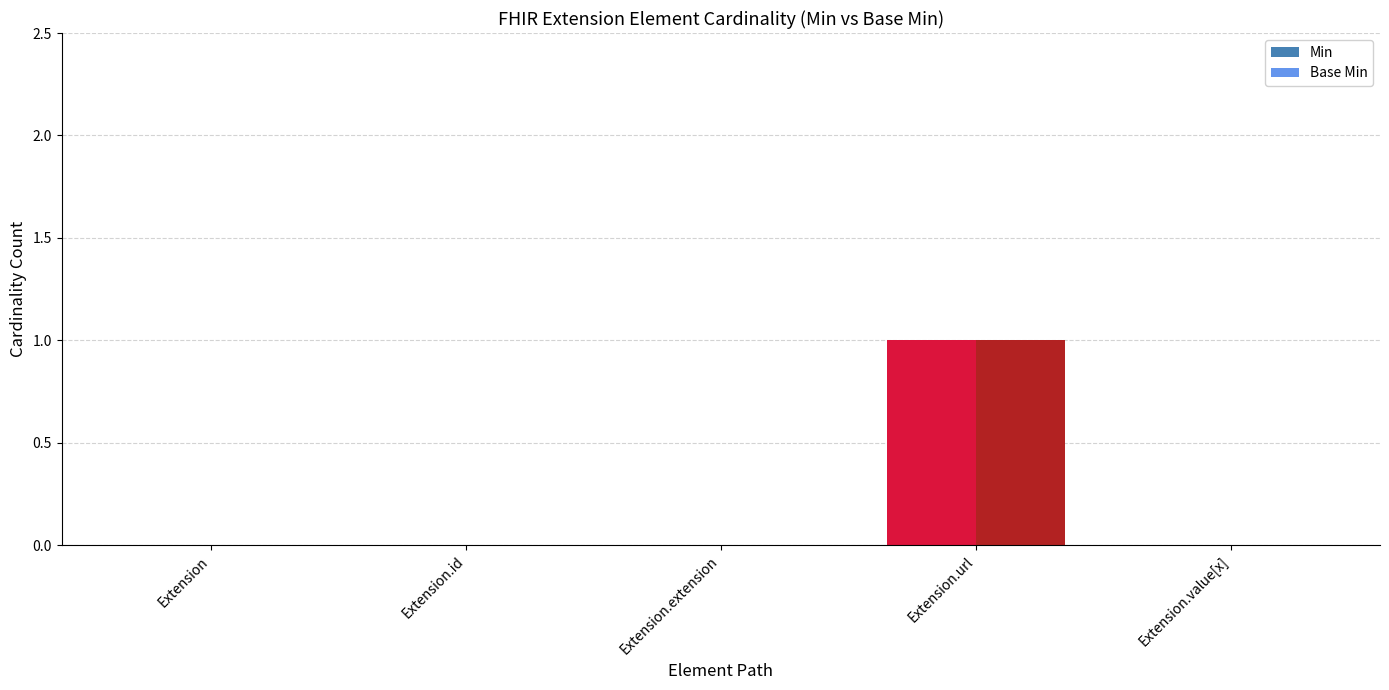

Reading right to left, what are all the values shown in this chart?

Min: 0	1	0	0	0
Base Min: 0	1	0	0	0